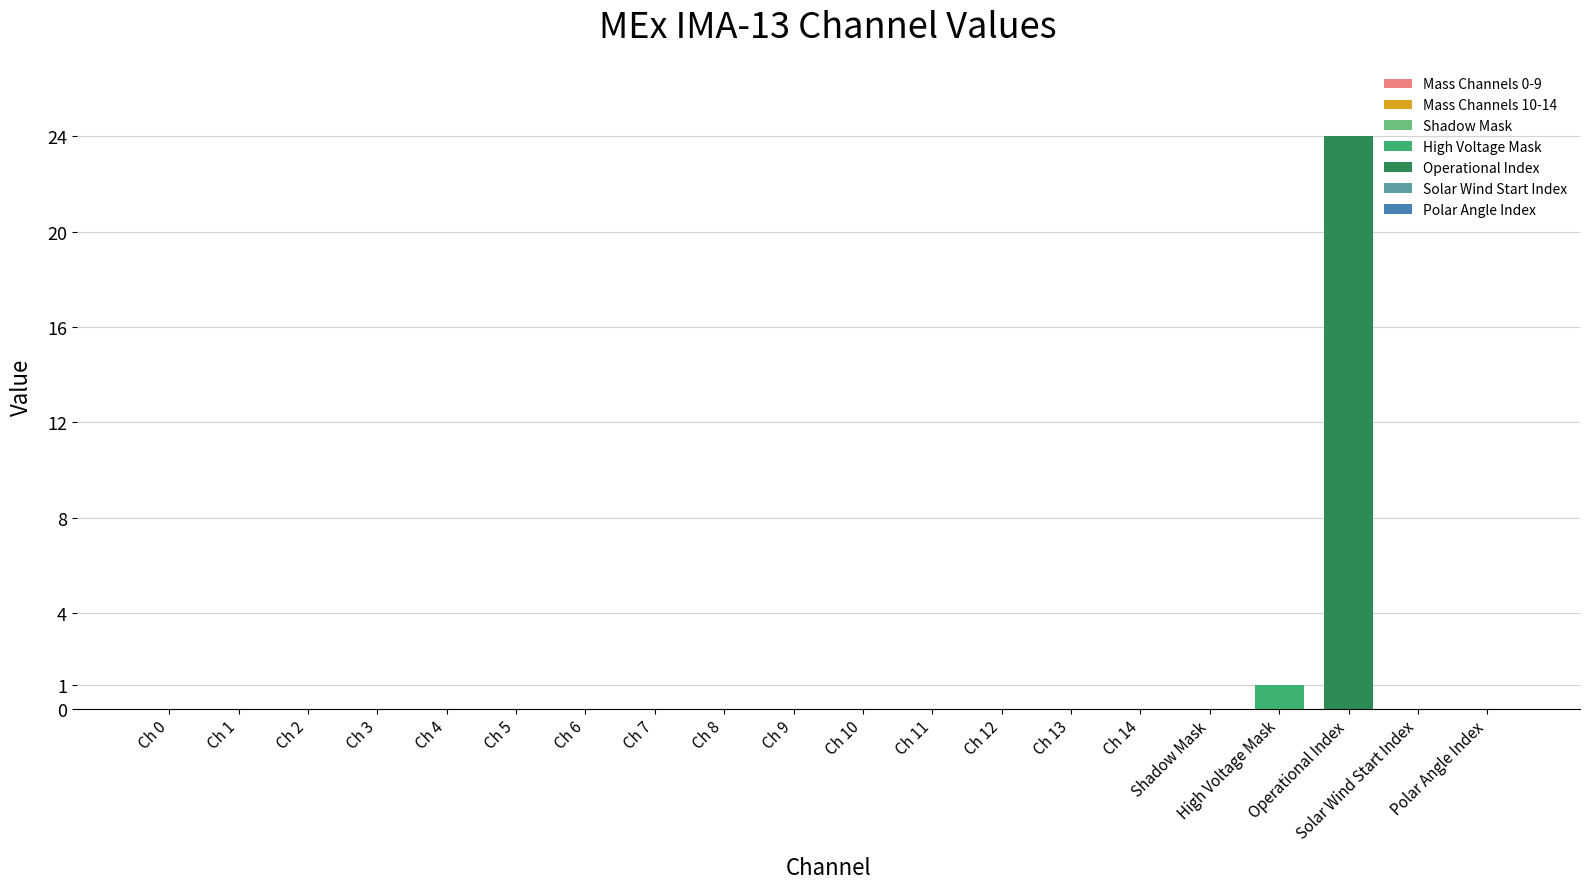

The chart shows a value of -17 at Ch 1. True or false?

False